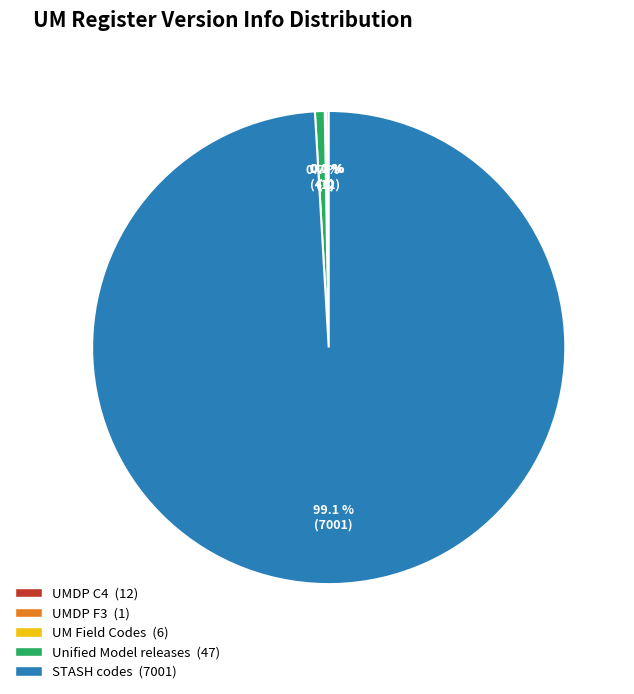

What portion of the pie excludes Unified Model releases?

99.3%